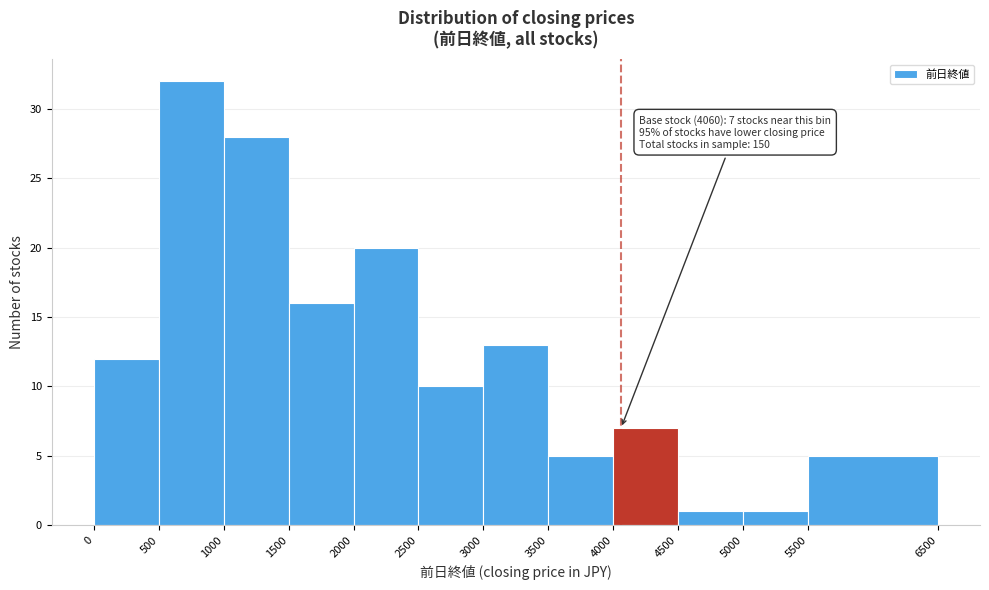

Over which range of the x-axis is the bar tallest?

500 to 1000